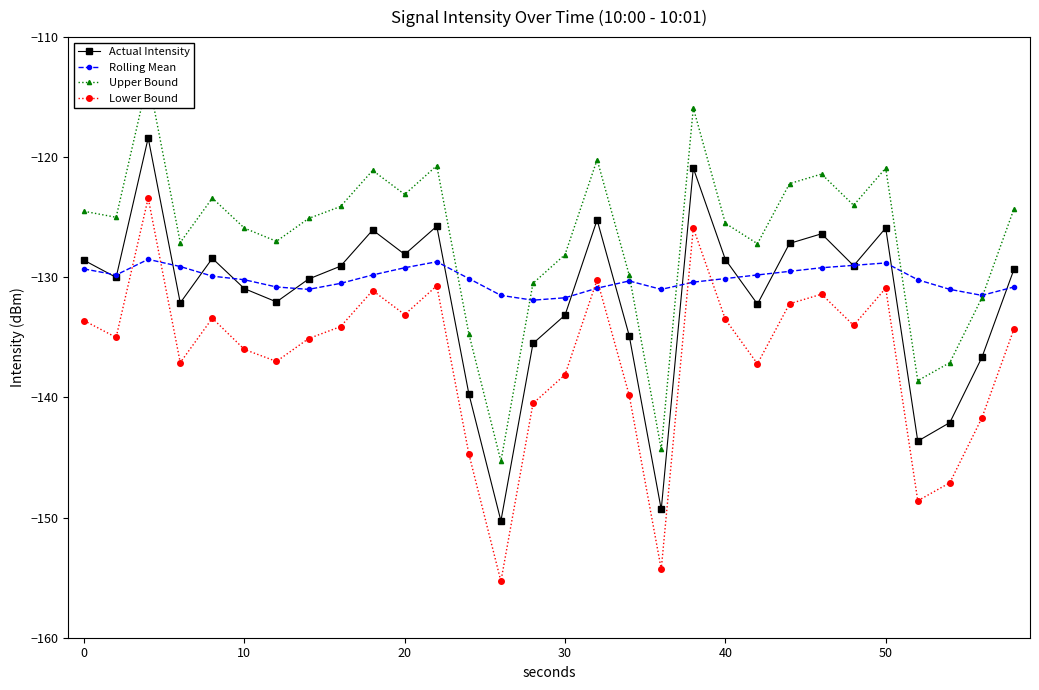

True or false: Actual Intensity and Lower Bound intersect in this chart.

False